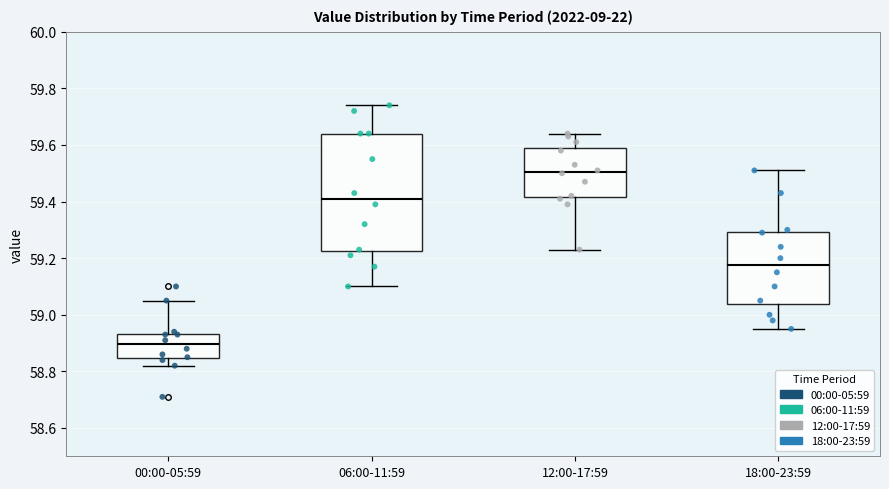

Reading left to right, read every box against the y-axis: the position of its median line, the range the box covers, and the ends of its whiskers. The values are not printed on the chart, so give them approximately, as read against the axis.

00:00-05:59: median 58.90, box 58.84 to 58.94, whiskers 58.82 to 59.06
06:00-11:59: median 59.42, box 59.22 to 59.64, whiskers 59.10 to 59.74
12:00-17:59: median 59.50, box 59.42 to 59.58, whiskers 59.24 to 59.64
18:00-23:59: median 59.18, box 59.04 to 59.30, whiskers 58.96 to 59.52